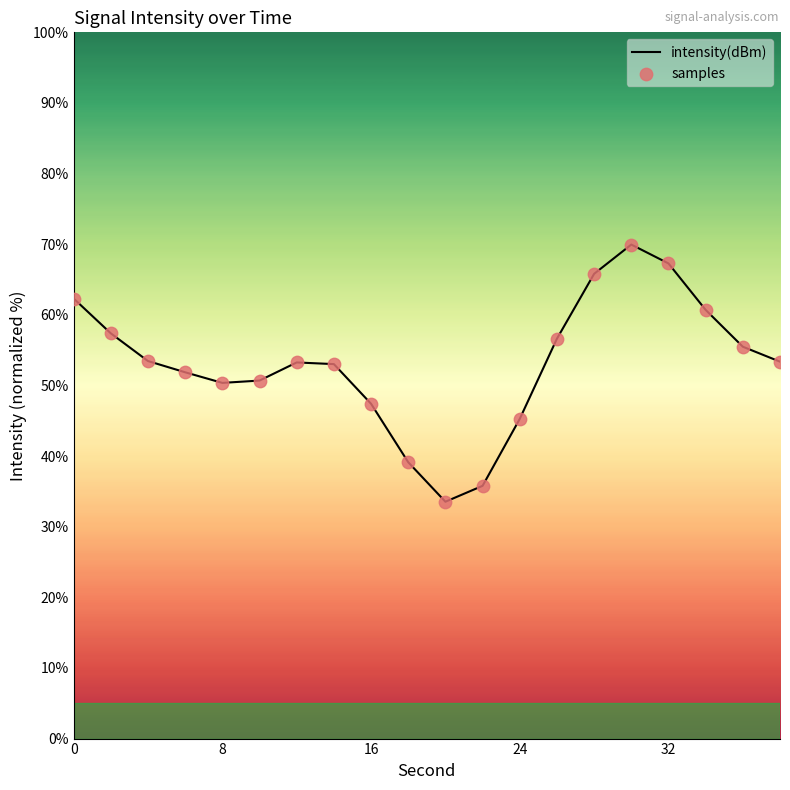

Which series has the largest total across all categories?

intensity(dBm)